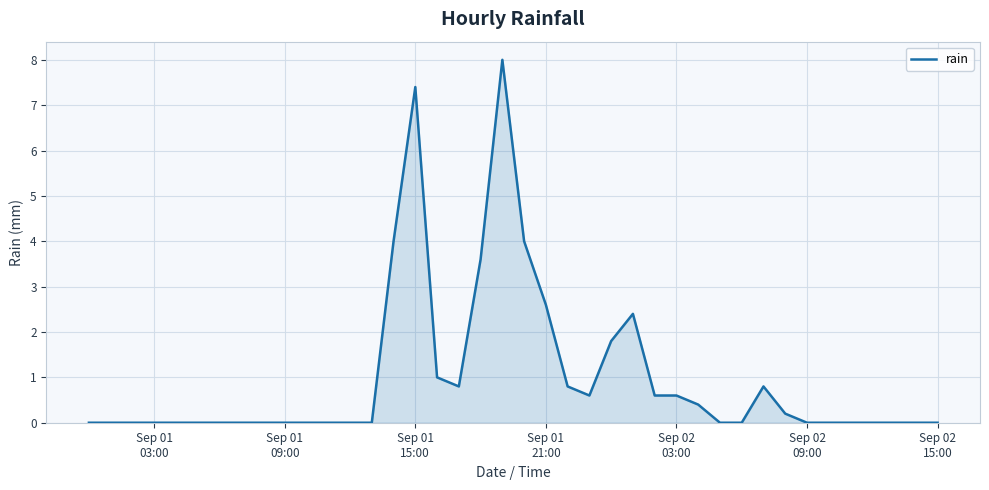

What is the greatest value displayed?

8.0